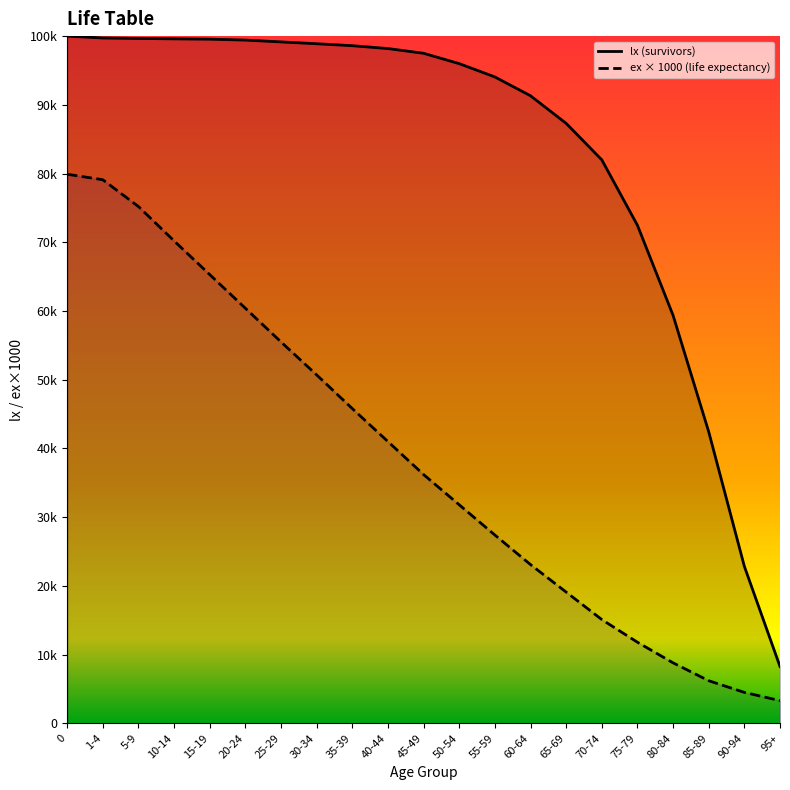

What is the approximate value of lx at 25-29?

99157